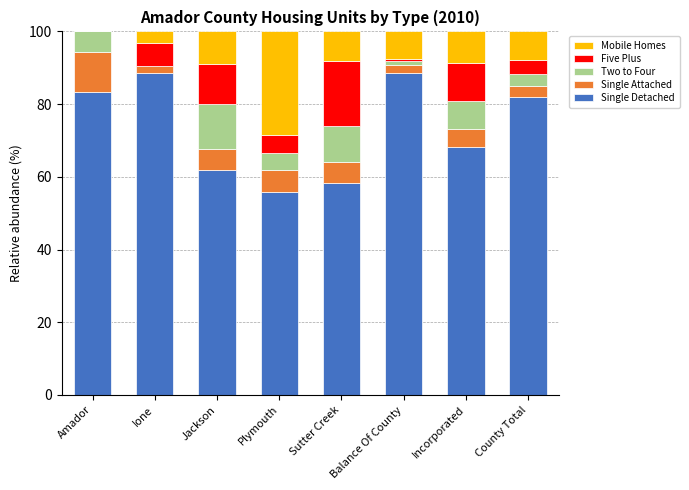

What is the maximum value for Single Detached?

88.5